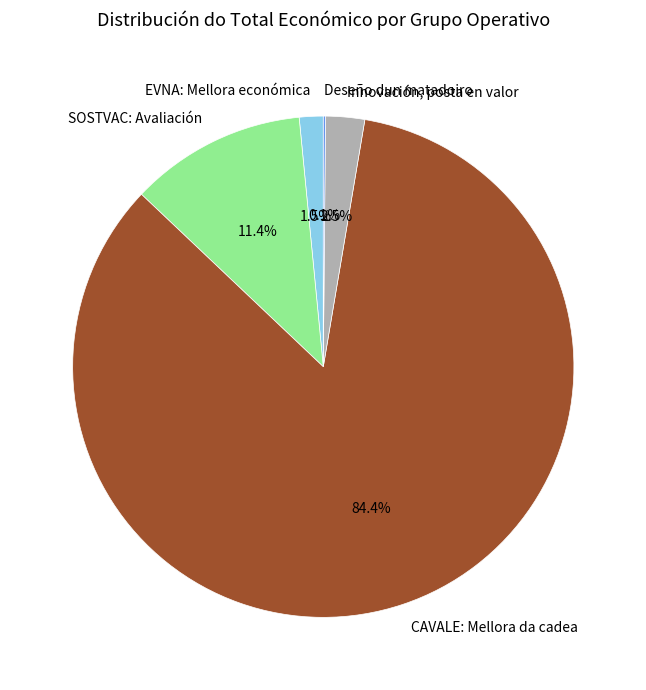

Between EVNA: Mellora económica and CAVALE: Mellora da cadea, which is larger?

CAVALE: Mellora da cadea